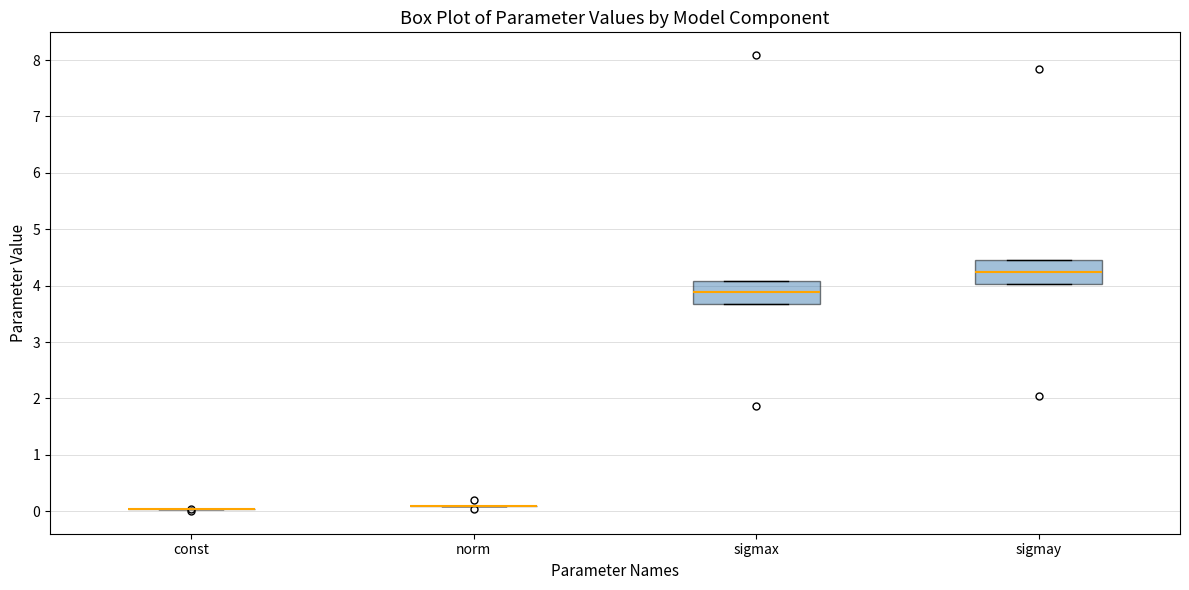

Reading left to right, read every box against the y-axis: the position of its median line, the range the box covers, and the ends of its whiskers. The values are not printed on the chart, so give them approximately, as read against the axis.

const: box collapsed to a line at 0.0, whiskers 0.0 to 0.0
norm: box collapsed to a line at 0.1, whiskers 0.1 to 0.1
sigmax: median 3.9, box 3.7 to 4.1, whiskers 3.7 to 4.1
sigmay: median 4.2, box 4.0 to 4.5, whiskers 4.0 to 4.5